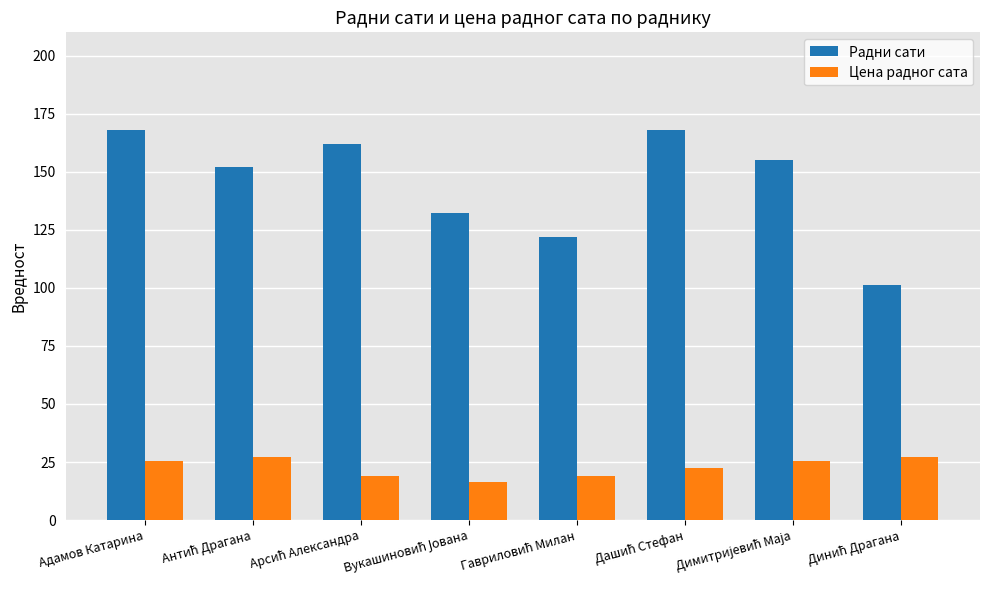

True or false: Цена радног сата has a value of 41.2 at Адамов Катарина.

False